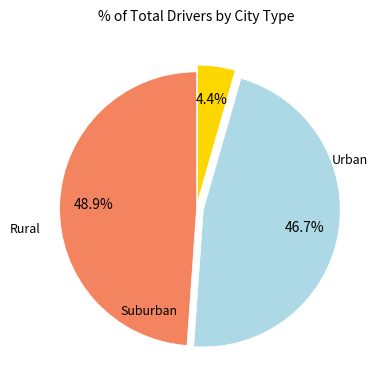

How many segments does this pie chart have?

3